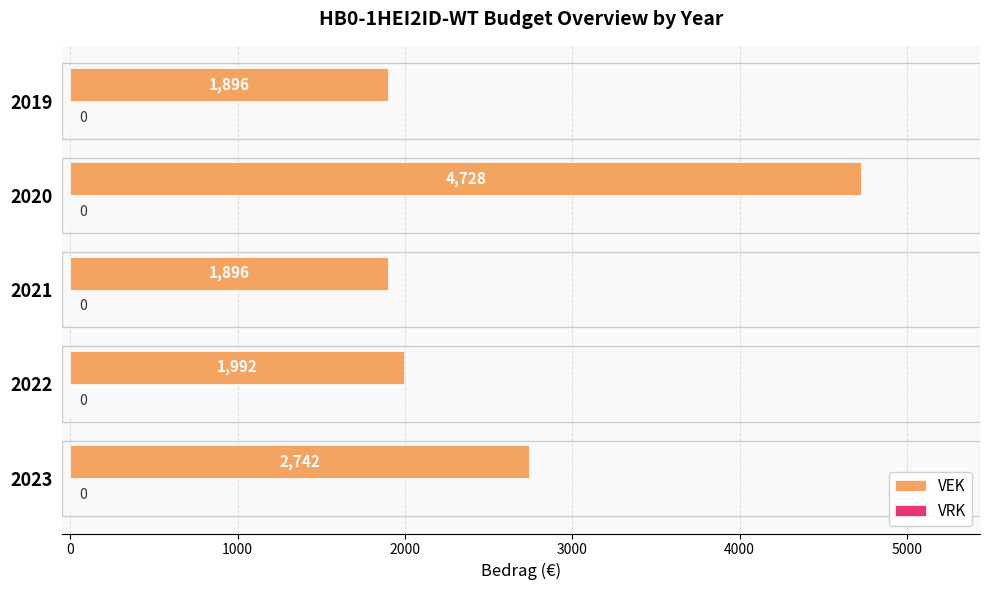

Reading bottom to top, transcribe all the data shown in this chart.

2023=2742	2022=1992	2021=1896	2020=4728	2019=1896